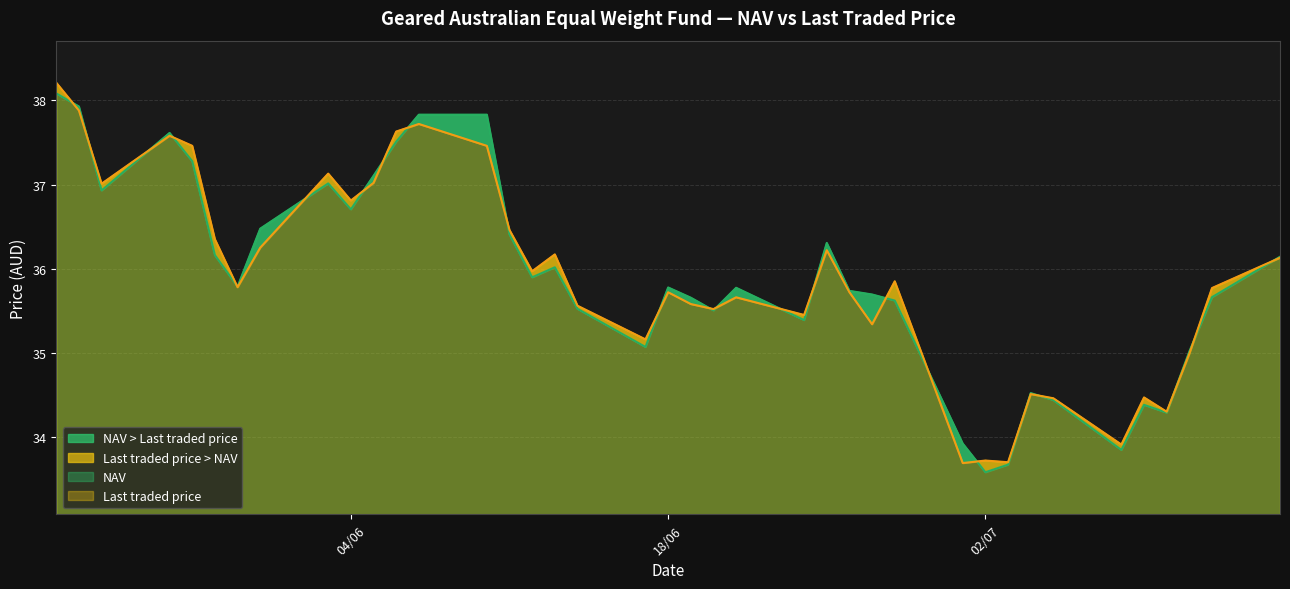

How many times do NAV and Last traded price cross each other?

23